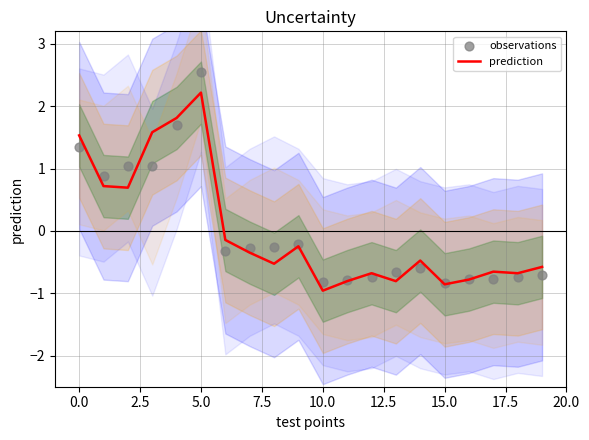

What are all the series names shown in the legend?

prediction, observations